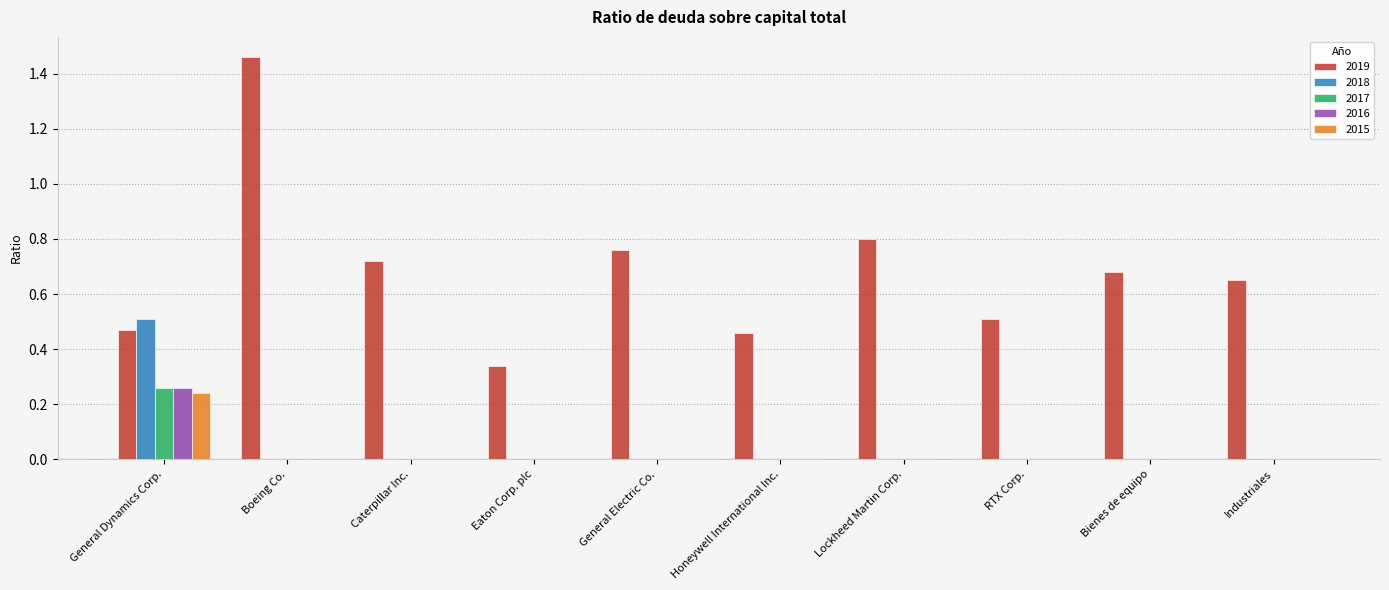

True or false: 2017 has a value of -0.2 at General Electric Co..

False